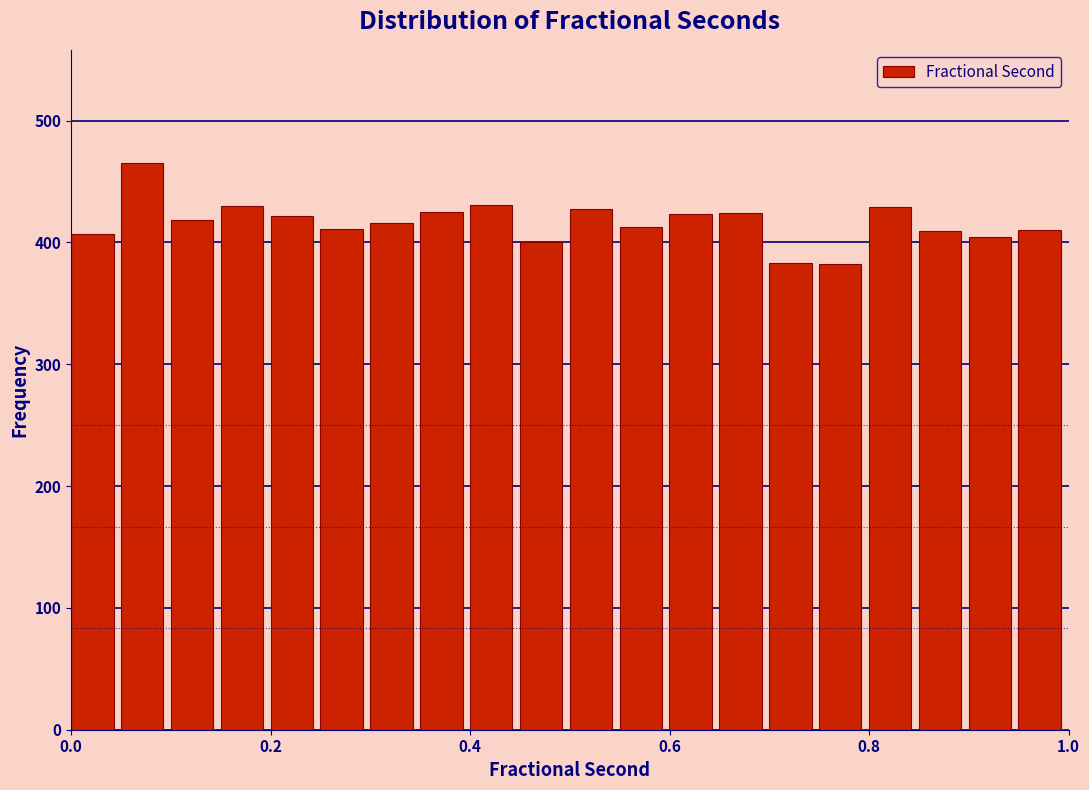

Around what value on the x-axis is the tallest bar? Give the approximate position of its centre, as read against the axis.

0.08